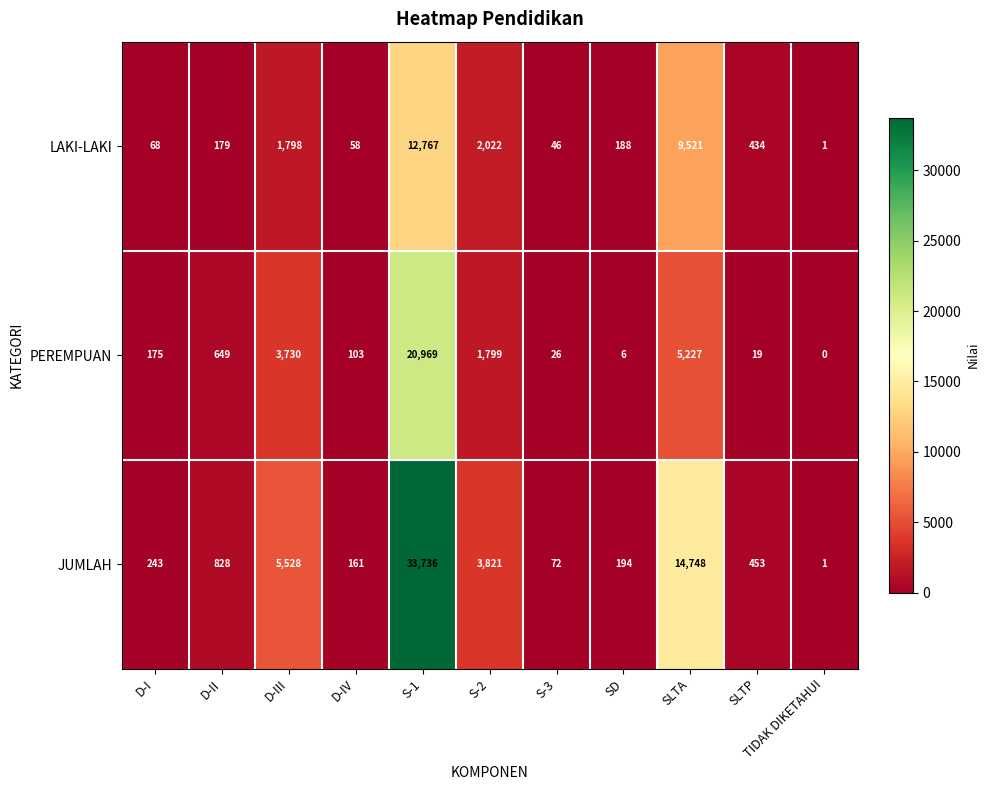

What is the average value of the PEREMPUAN series?

2973